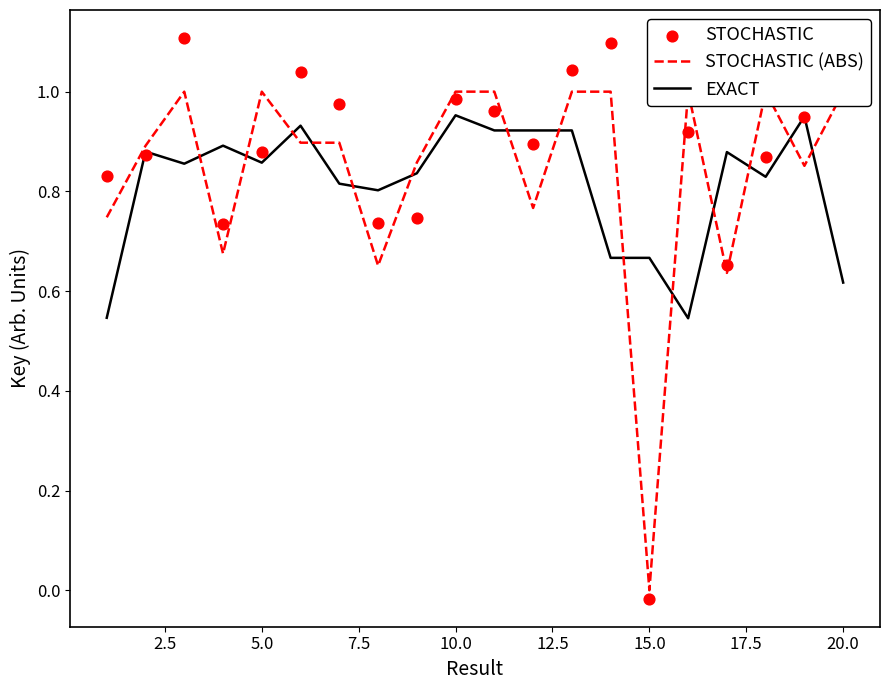

At how many categories does at least one series exceed 0?

20